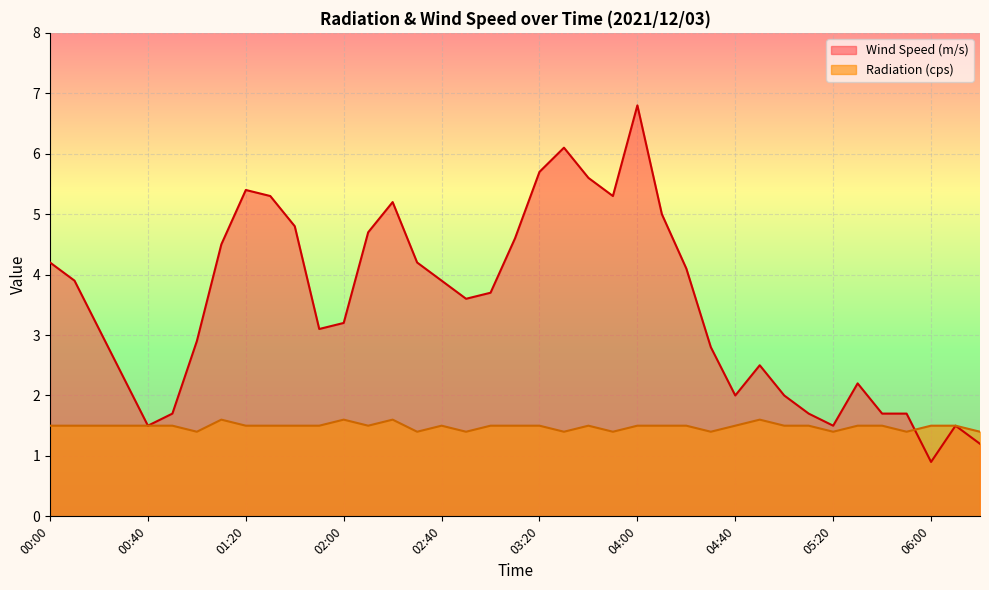

What is the difference between the highest and lowest values at 02:40?

2.4